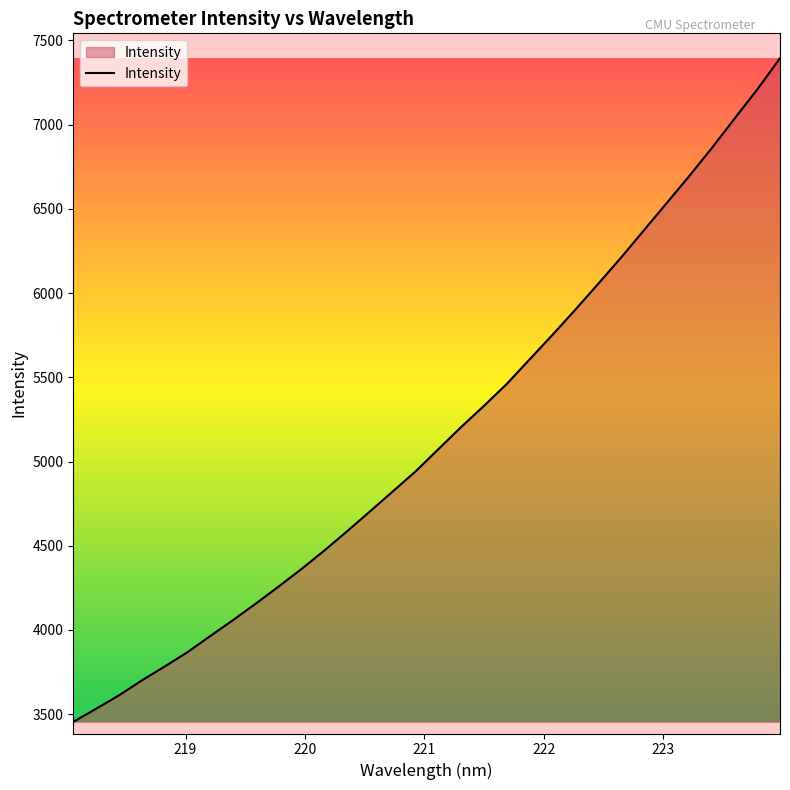

What is the greatest value displayed?

7394.5